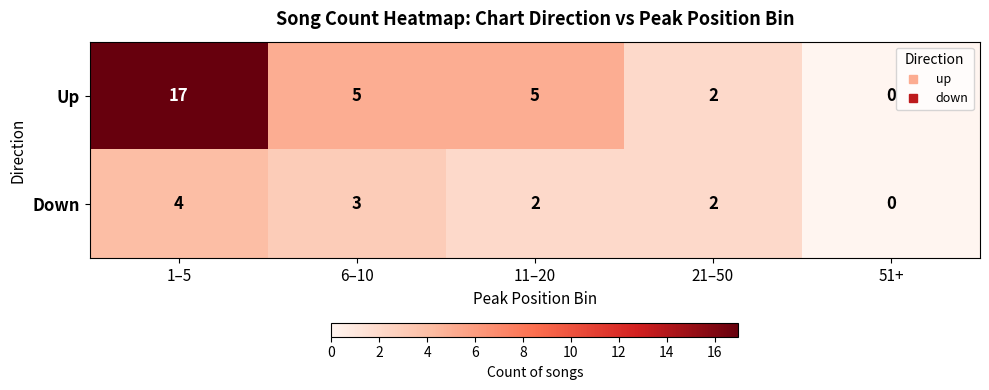

Count the number of categories in the chart.

5